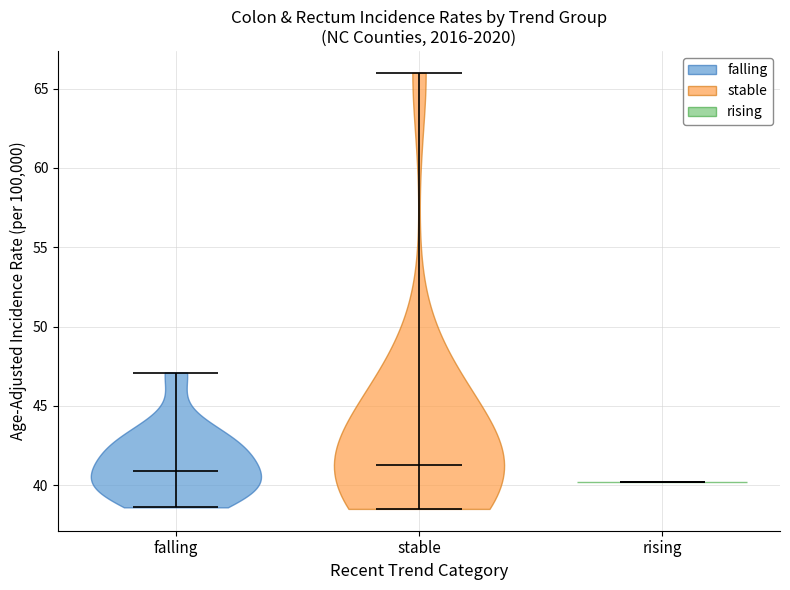

What is the lowest point the violin for stable reaches on the y-axis? The values are not printed on the chart, so give them approximately, as read against the axis.

38.5